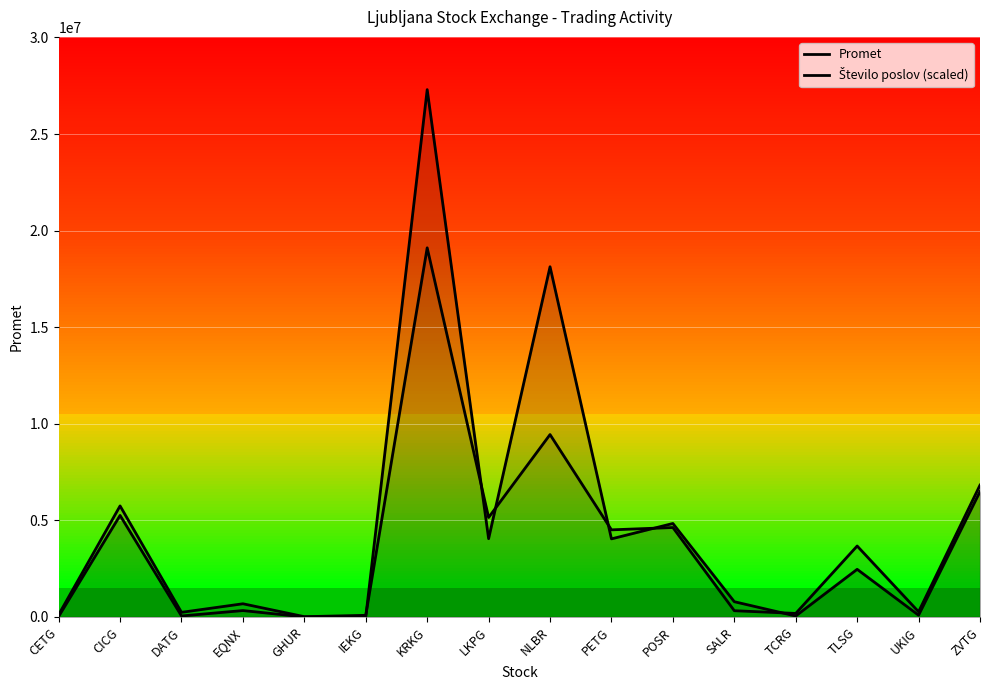

After their last crossing, which series has the higher values: Število poslov (scaled) or Promet?

Število poslov (scaled)